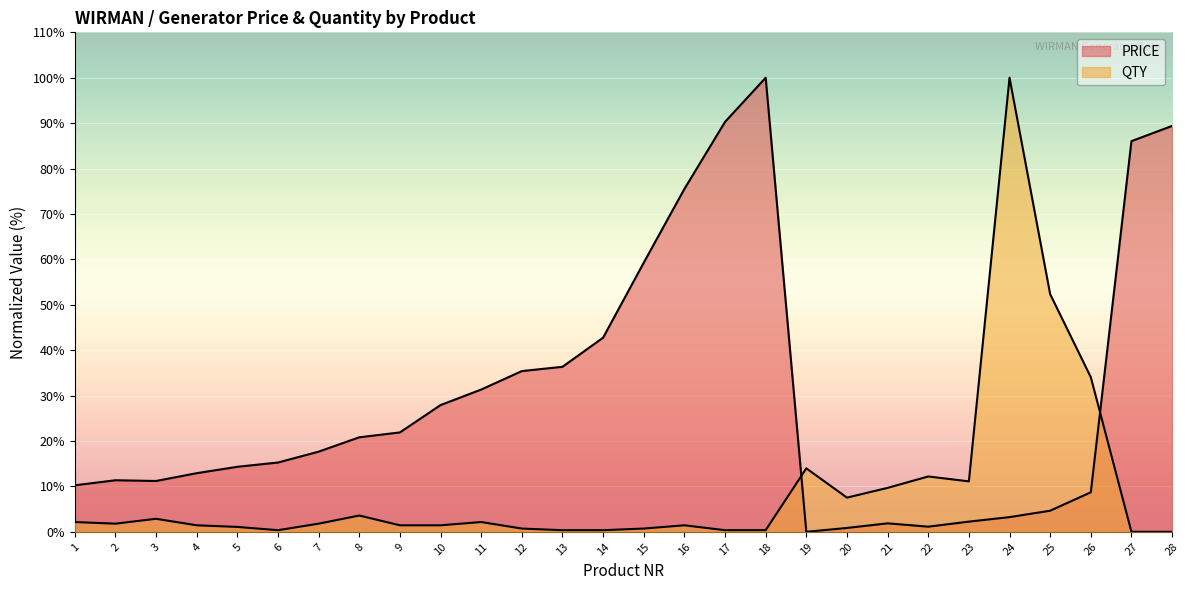

List the series in order of their overall mean, highest first.

PRICE, QTY